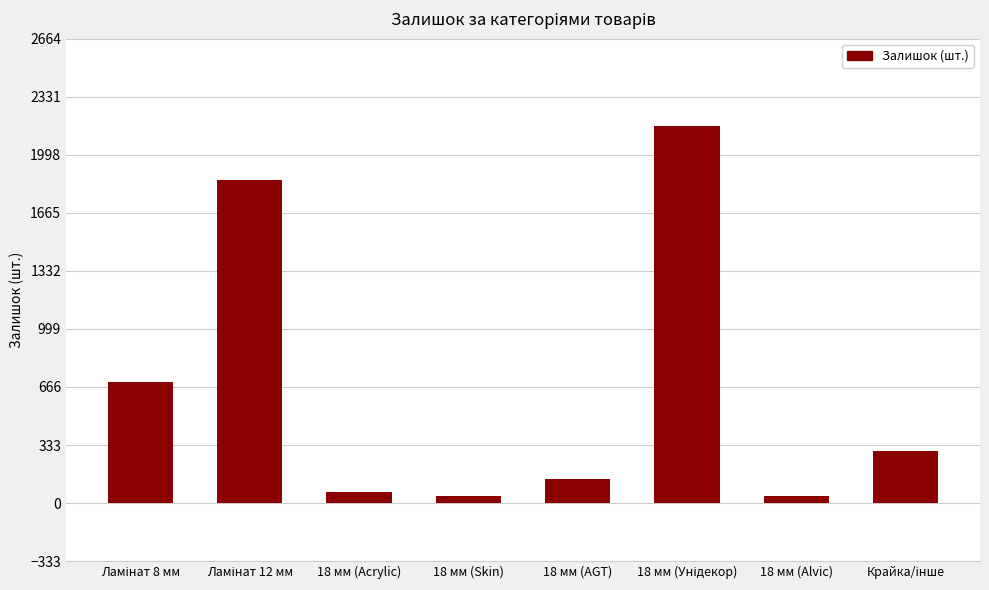

What is the value of the 5th bar from the left?

141